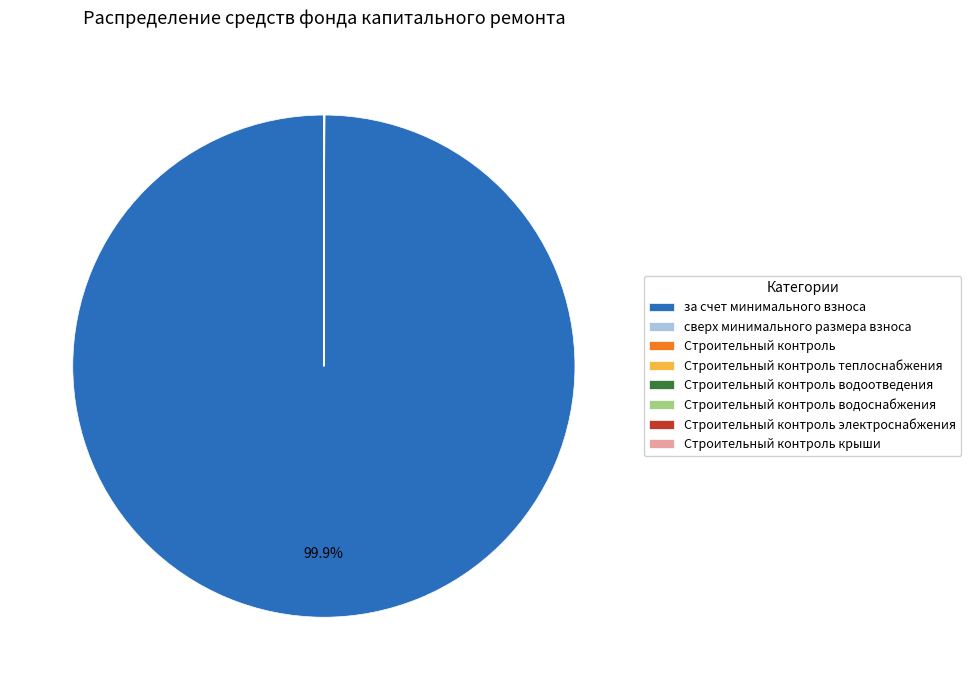

To the nearest percent, what is the difference between the largest and smallest slice percentages?

100%